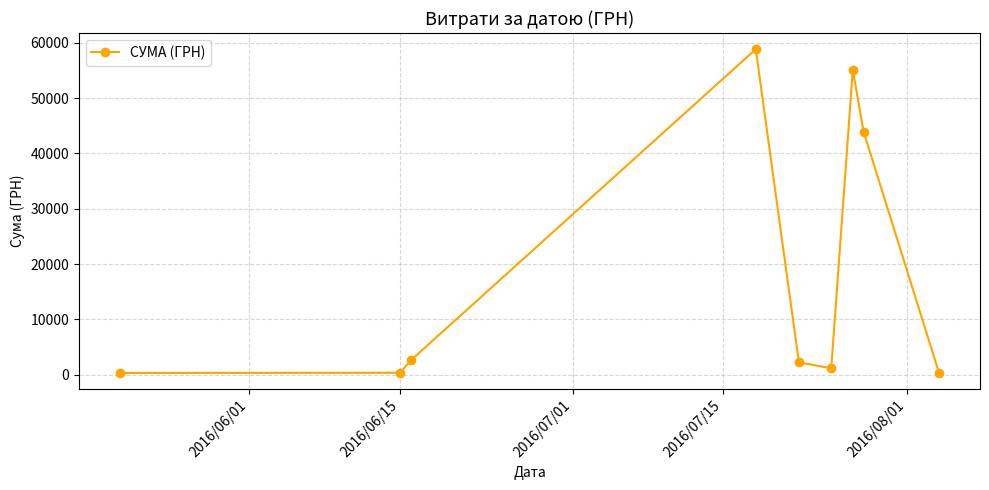

What is the greatest value displayed?

58840.0